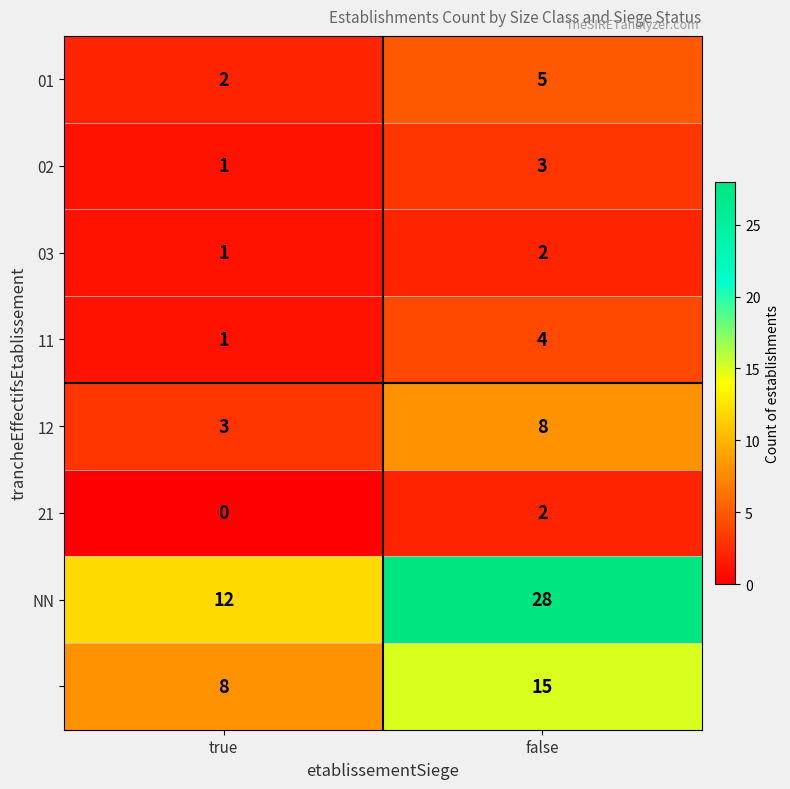

Which category has the highest value across all series?

false